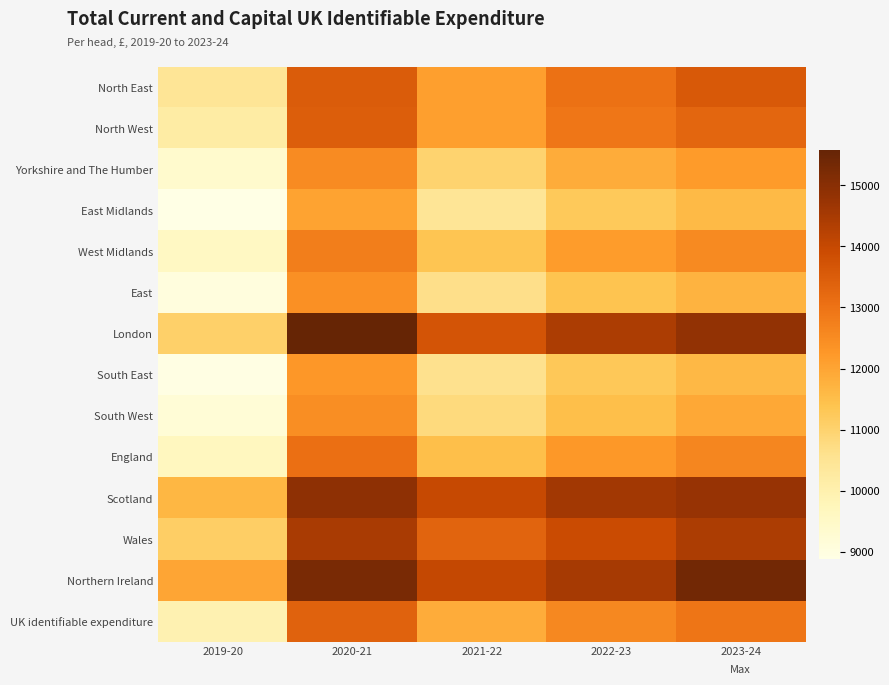

Which has a higher value, 2019-20 or 2022-23?

2022-23